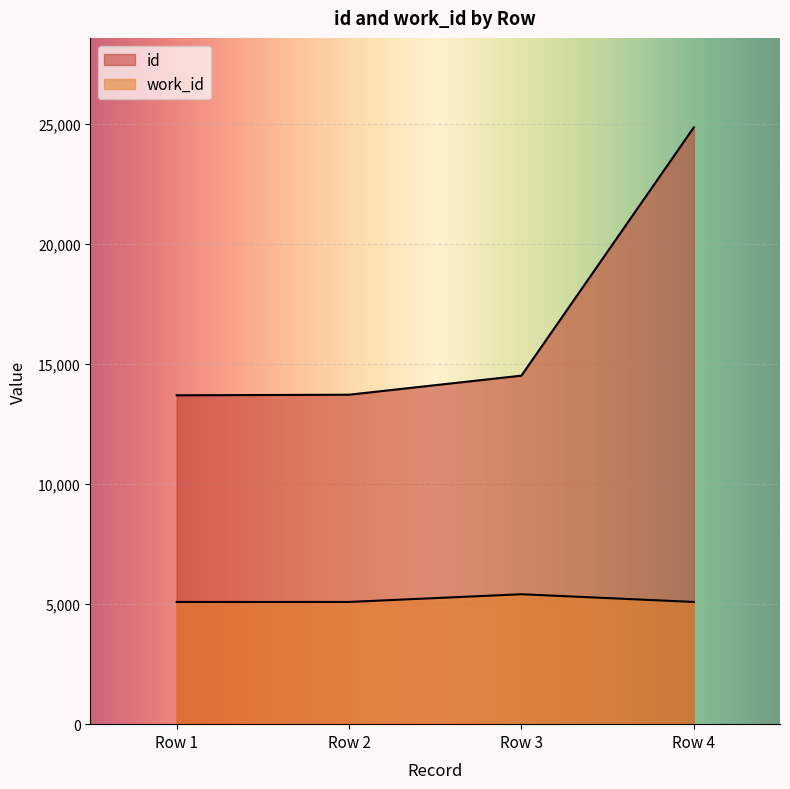

How many lines are shown in the chart?

2